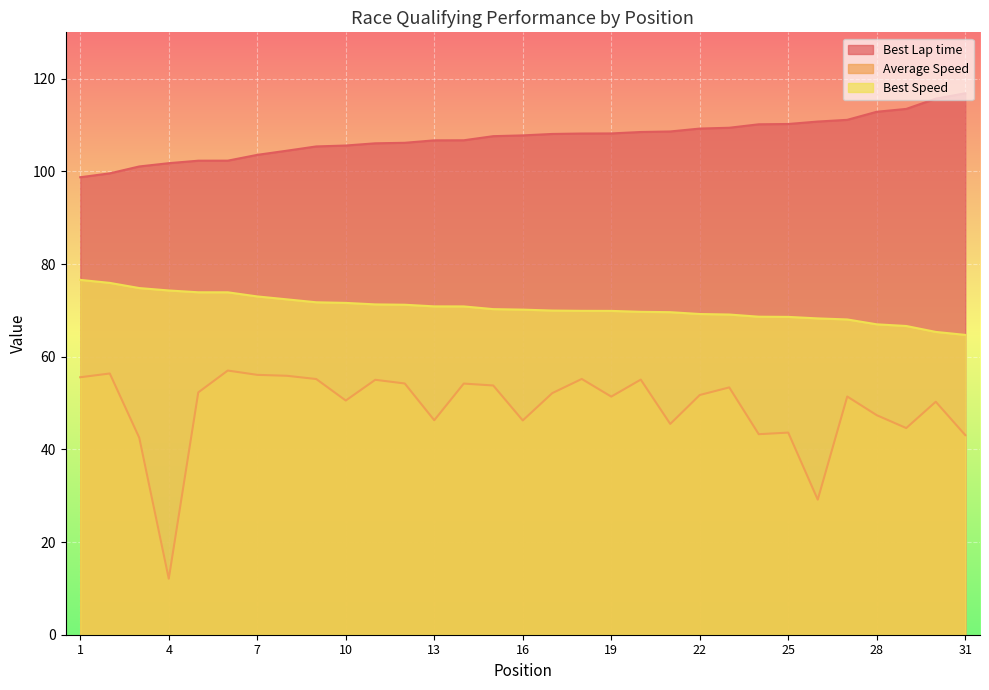

How many data points in Best Speed are less than 70?

15